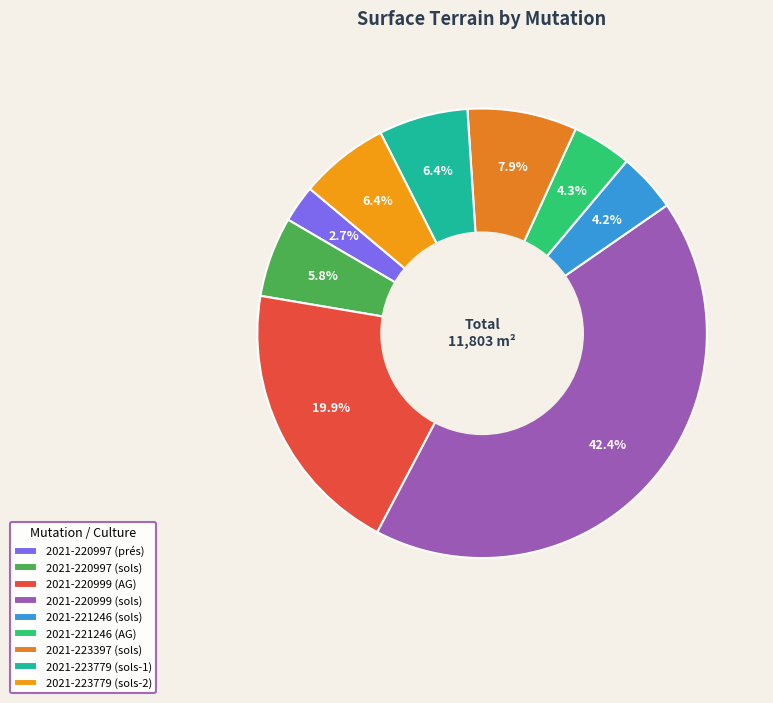

To the nearest percent, what percentage of the pie is 2021-223779 (sols-2)?

6%